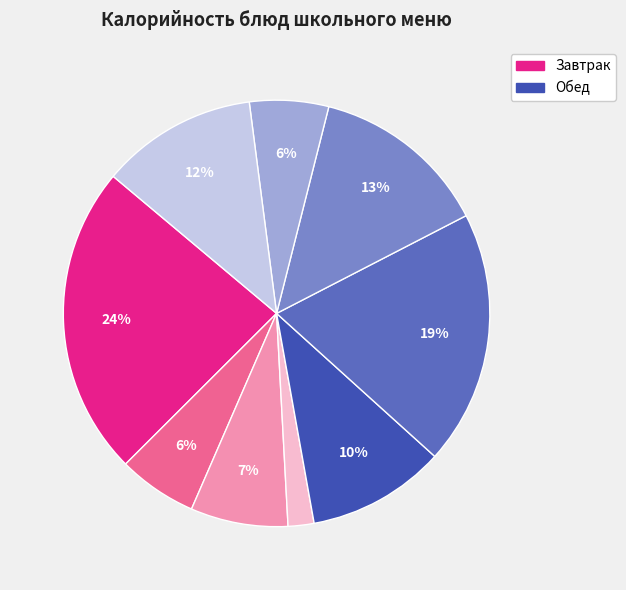

To the nearest percent, what is the average slice percentage?

11%